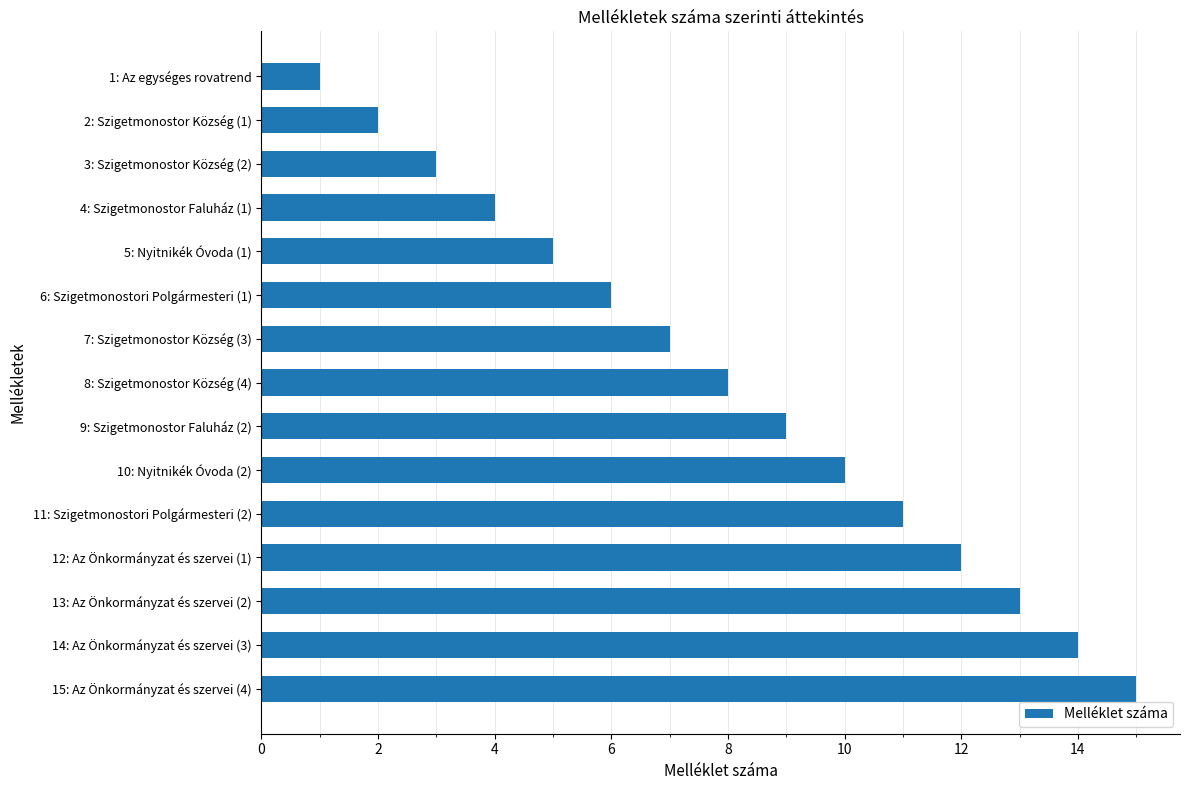

What is the change in value from 1: Az egységes rovatrend to 9: Szigetmonostor Faluház (2)?

+8